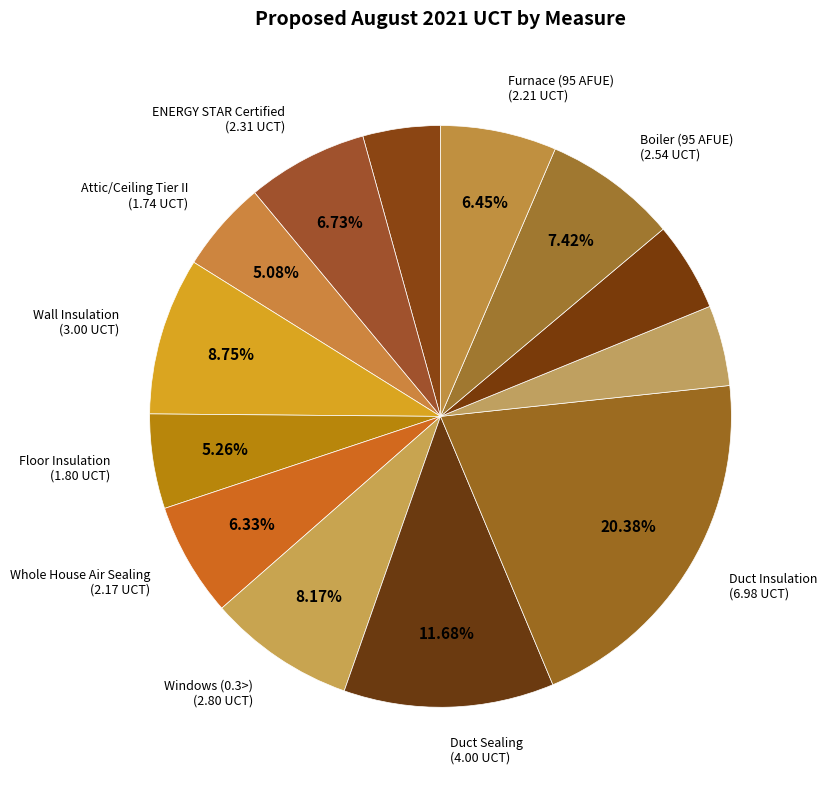

How many slices are in this pie chart?

13